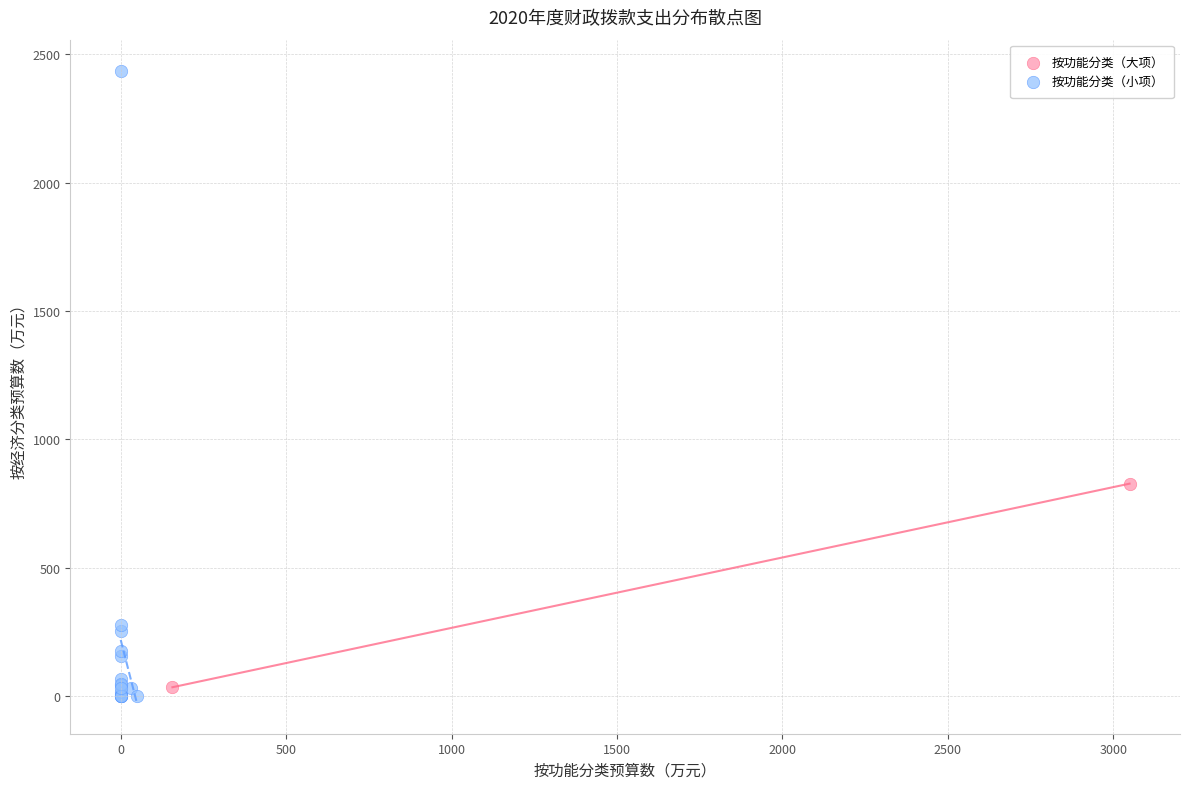

What are all the series names shown in the legend?

按功能分类（大项）, 按功能分类（小项）